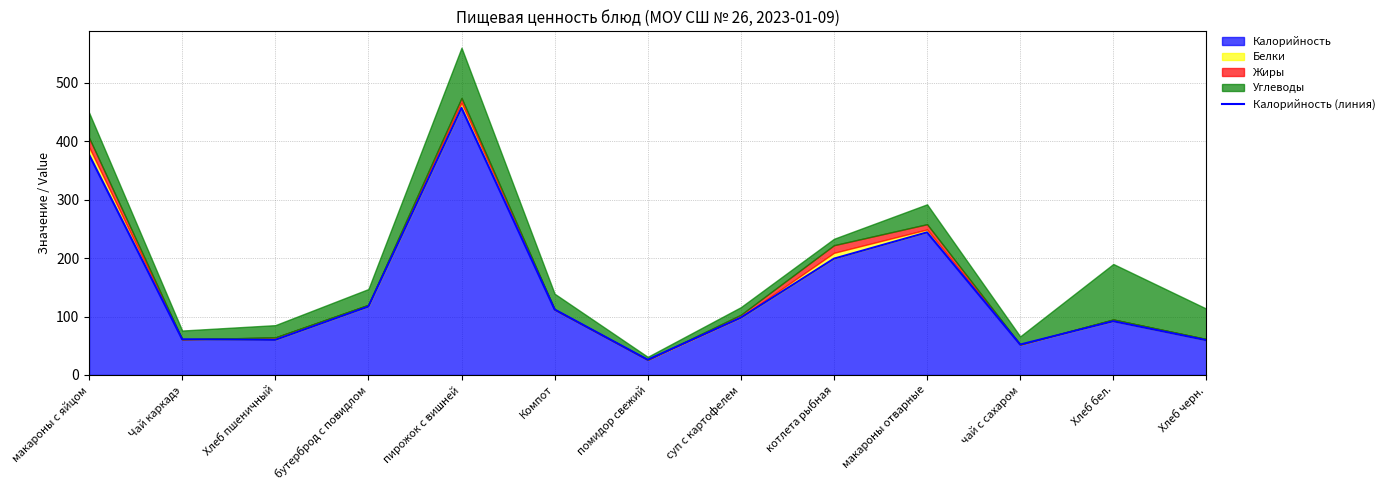

Reading right to left, transcribe all the data shown in this chart.

59.4	91.9	52.0	244.0	199.0	98.0	26.0	112.0	457.0	117.0	60.0	61.0	377.0